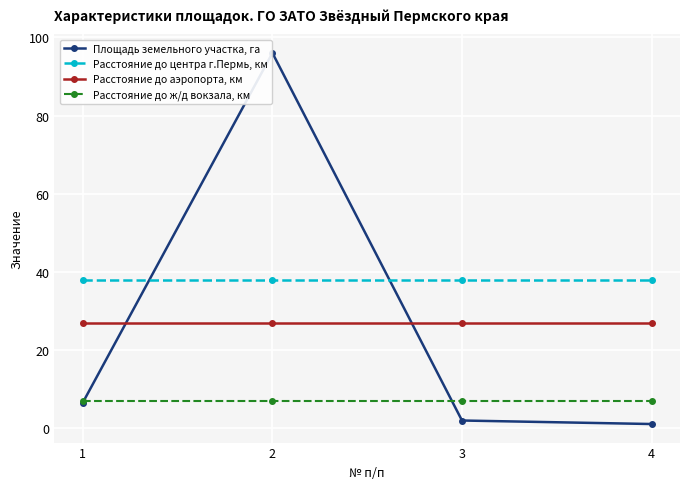

List the series in order of their peak value, highest first.

Площадь земельного участка, га, Расстояние до центра г.Пермь, км, Расстояние до аэропорта, км, Расстояние до ж/д вокзала, км